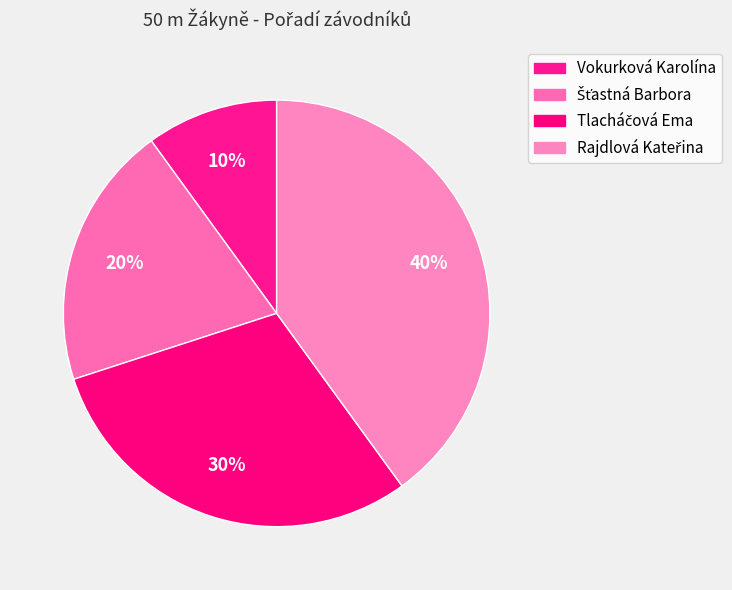

Is it true that Vokurková Karolína is 10% of the pie?

True